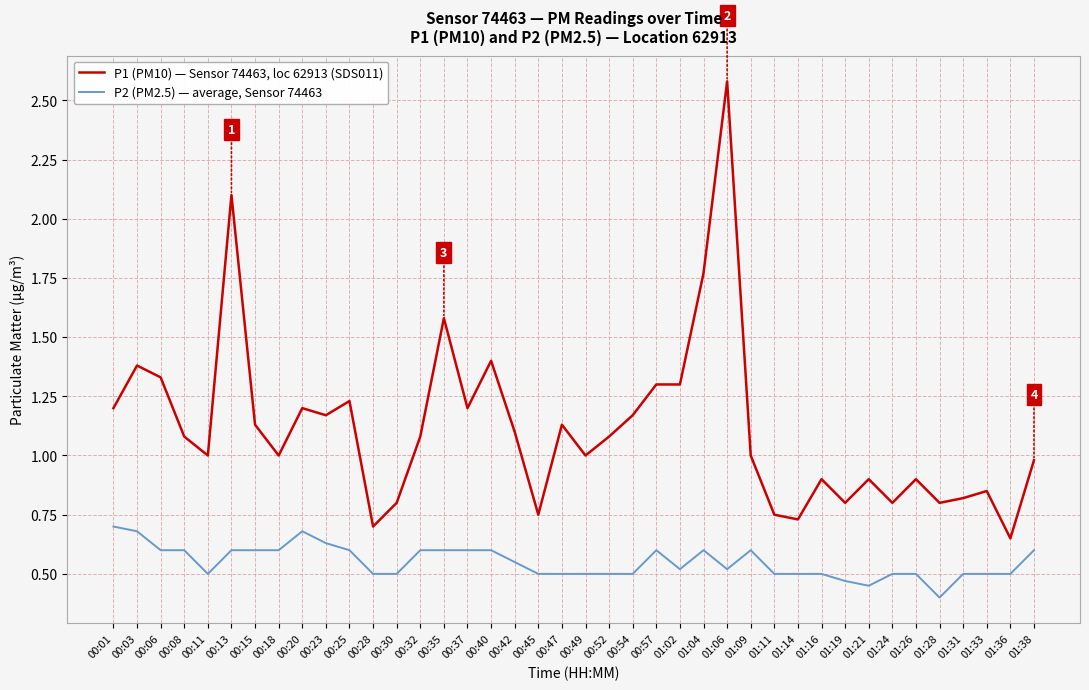

What is the sum of the P1 (PM10) — Sensor 74463, loc 62913 (SDS011) values at 00:32 and 01:21?

2.0